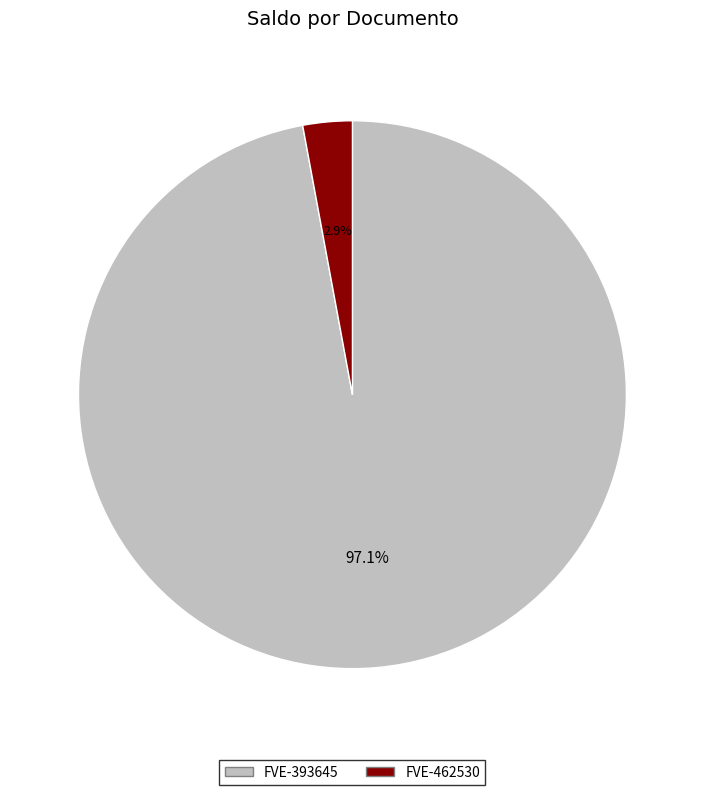

Rank the categories by value from lowest to highest.

FVE-462530, FVE-393645